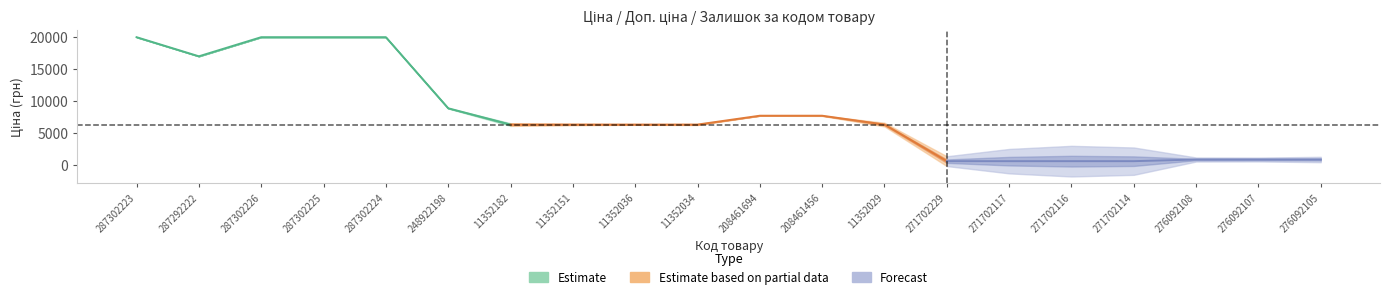

What is the label of the 6th point from the right?

271702117